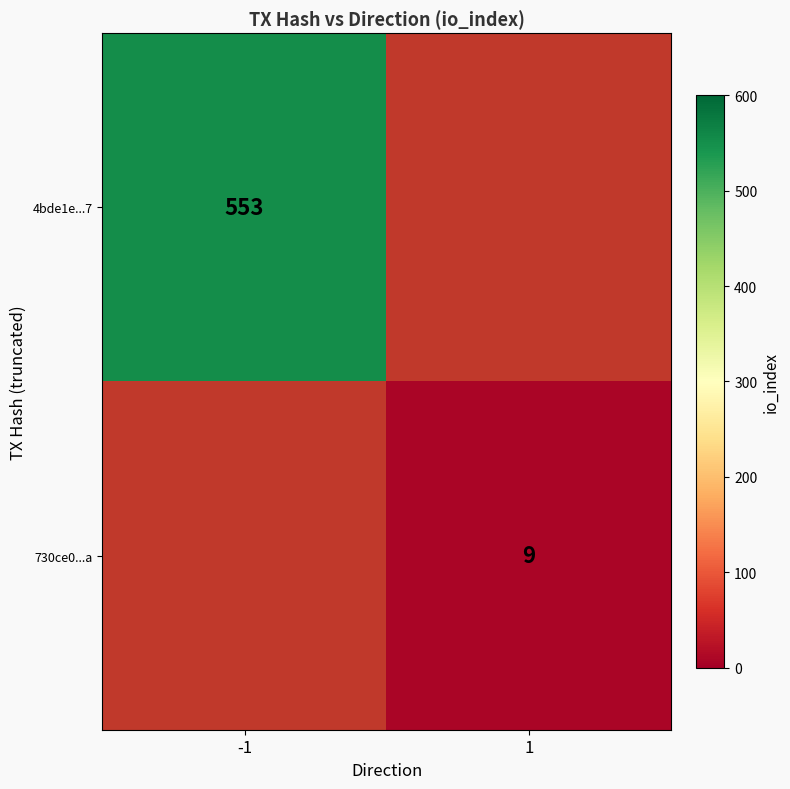

Is it true that 730ce0...a equals 6 at 1?

False